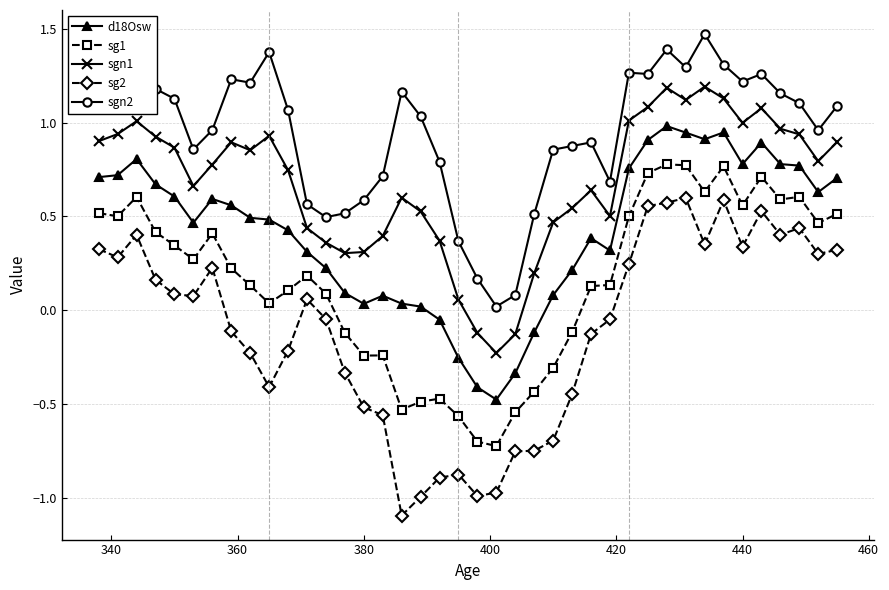

Rank the series by their maximum value, from lowest to highest.

sg2, sg1, d18Osw, sgn1, sgn2